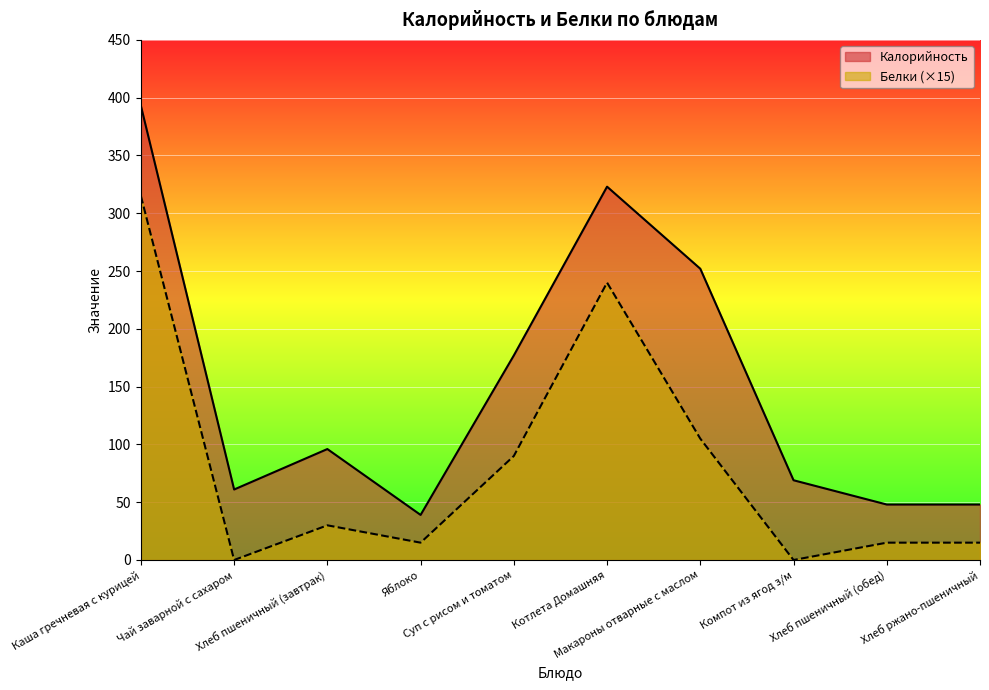

True or false: Белки and Калорийность cross at least once.

False